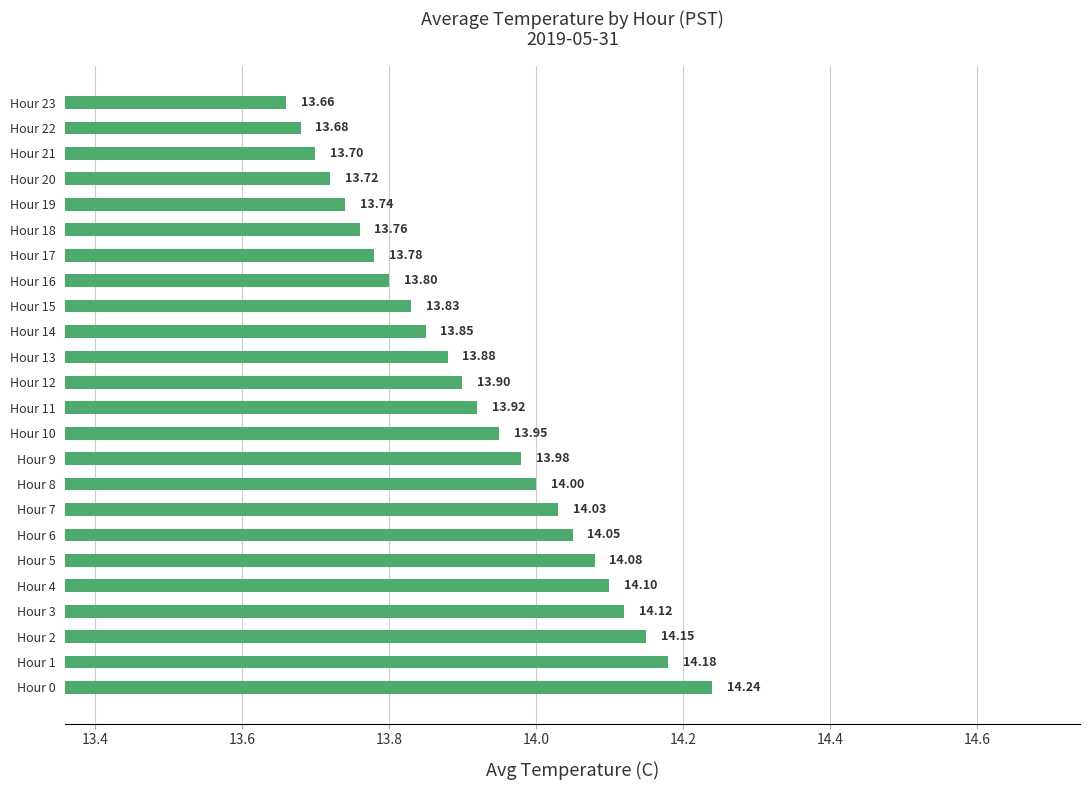

What is the sum of the values at Hour 6 and Hour 8?

28.1